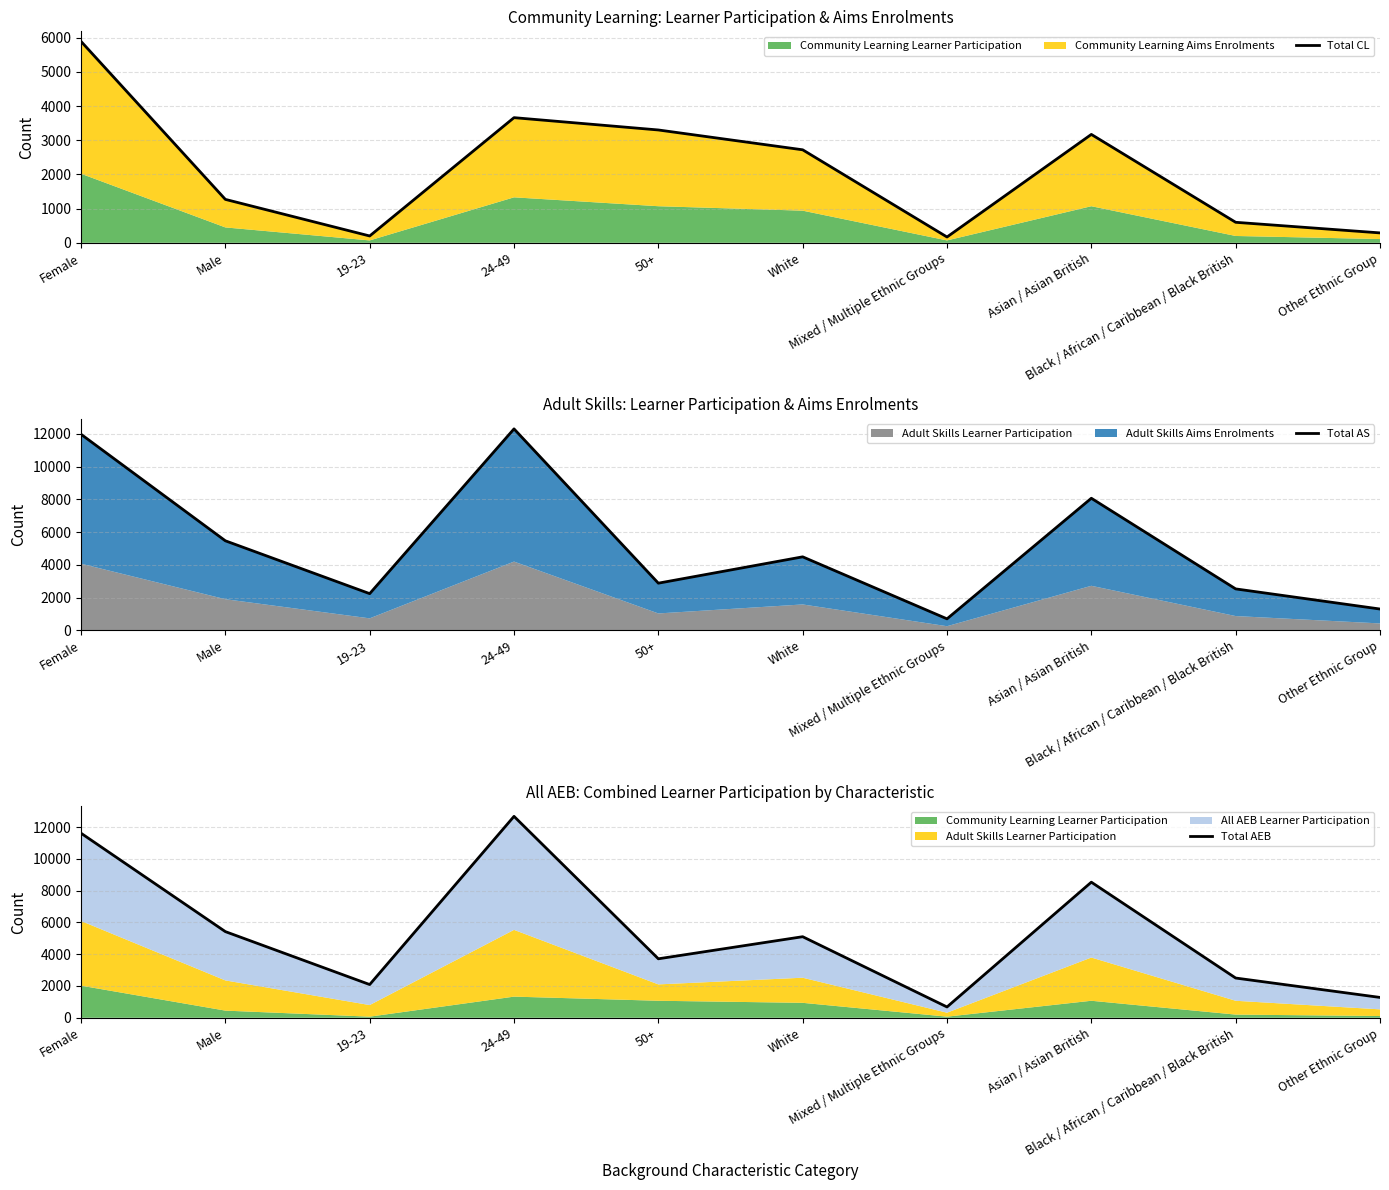

Does the chart display data point markers on the line(s)?

No